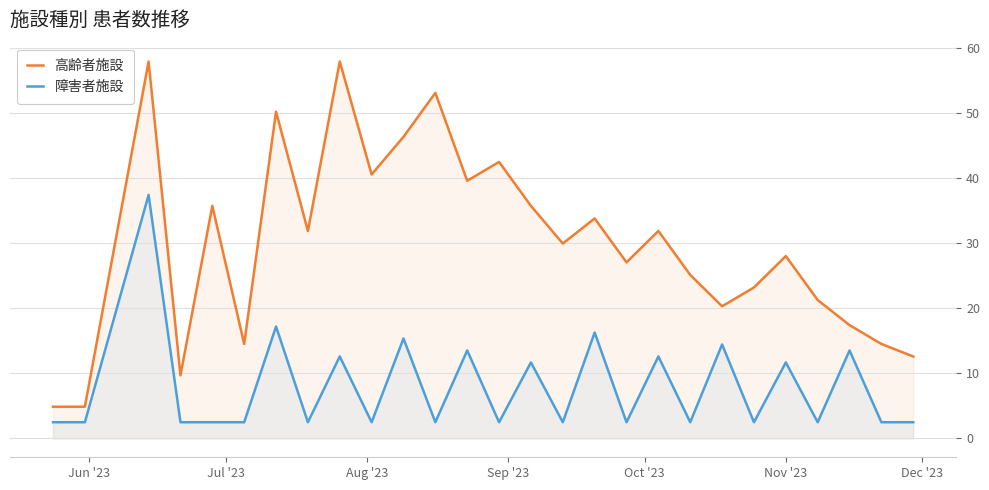

List the series in order of their overall mean, highest first.

高齢者施設, 障害者施設